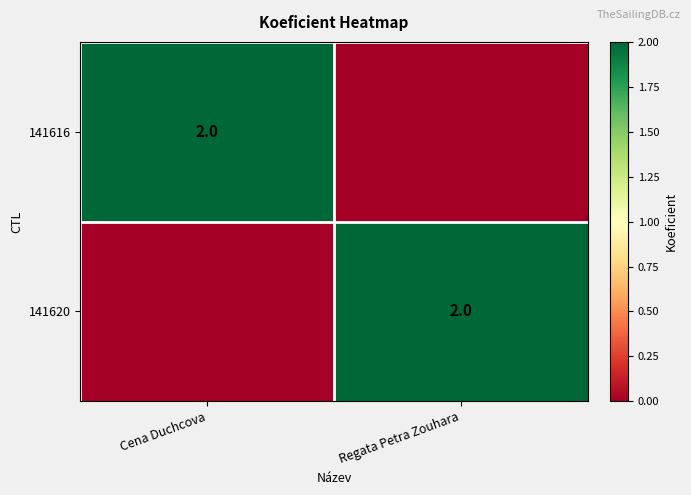

The 141620 series shows 1 at Regata Petra Zouhara. True or false?

False